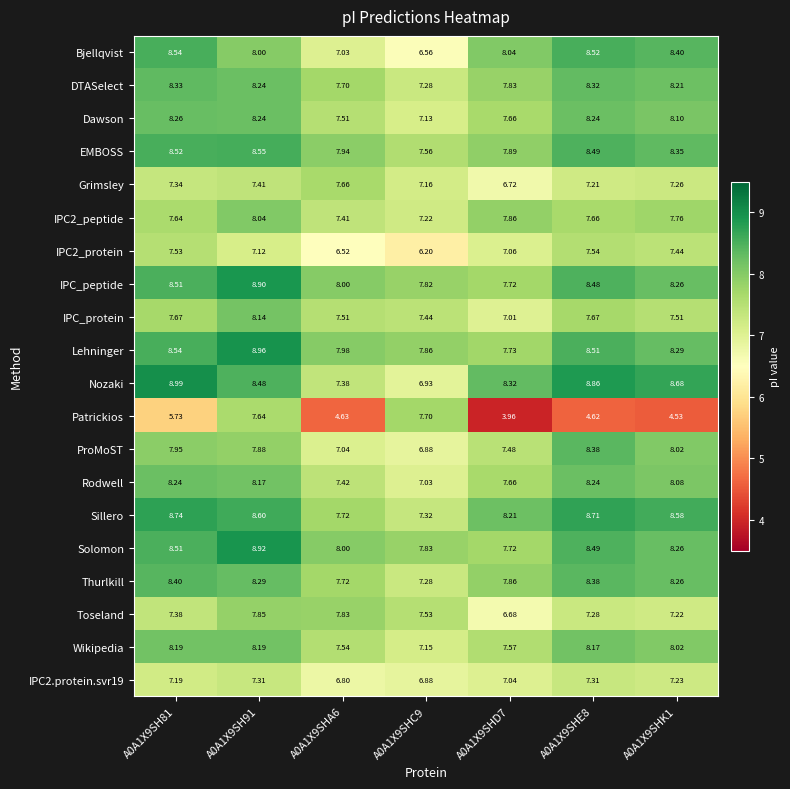

Which series changed the most between A0A1X9SH91 and A0A1X9SHD7?

Patrickios